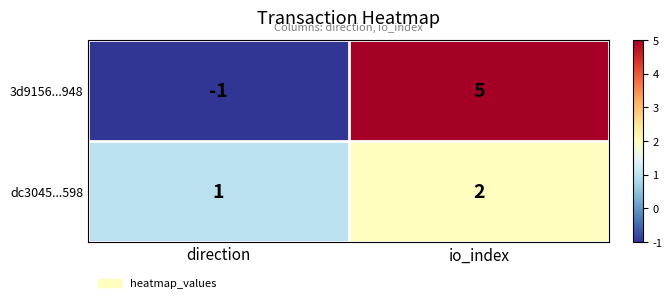

What is the total value across all series at io_index?

7